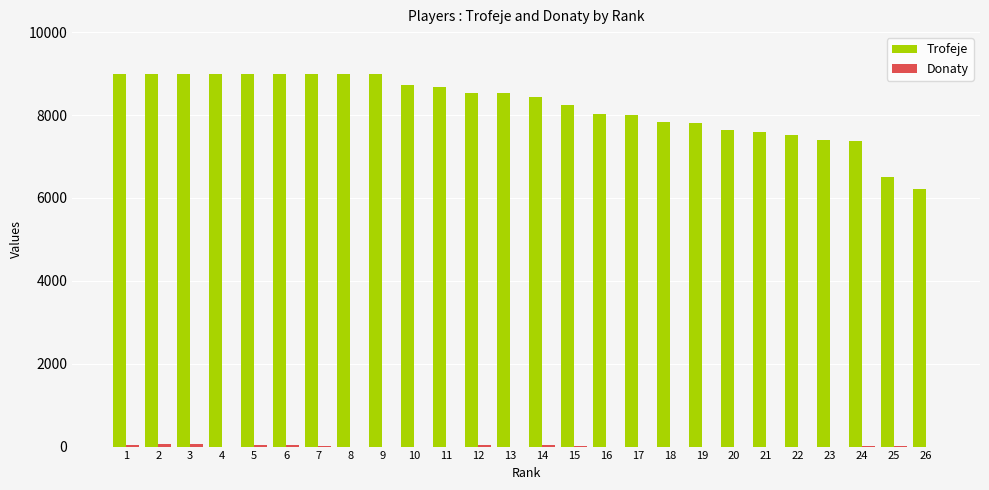

Which series changed the most between 18 and 26?

Trofeje